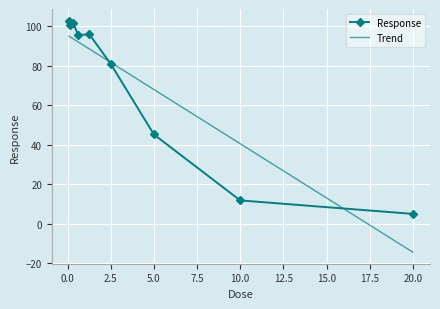

What is the sum of all Trend values?

639.0